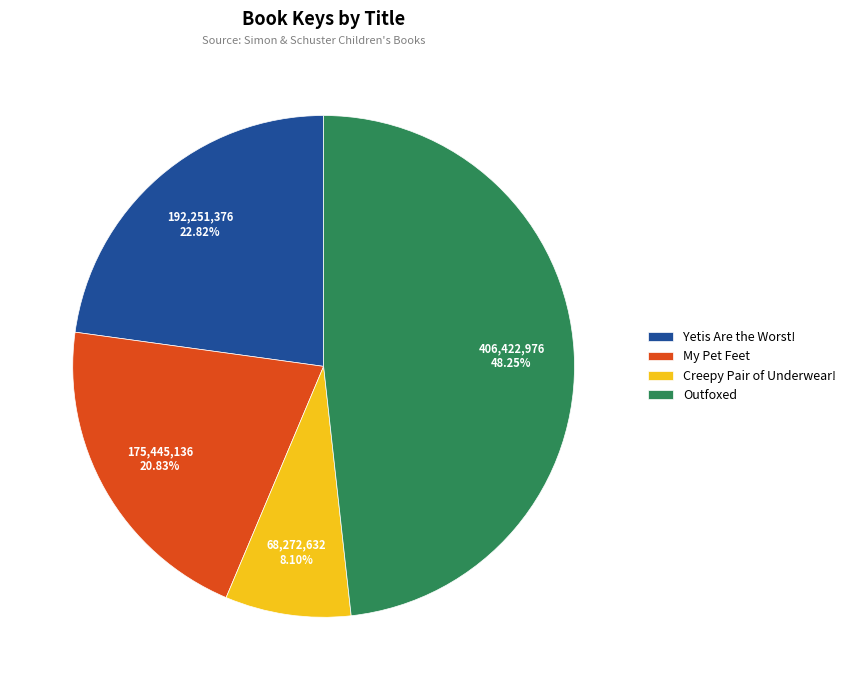

Which category has the smallest portion of the pie?

Creepy Pair of Underwear!